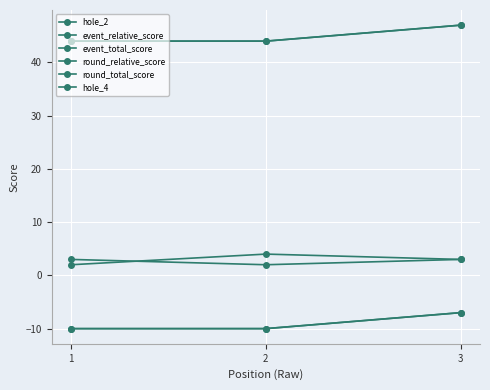

Reading left to right, transcribe all the data shown in this chart.

hole_2: 2	4	3
event_relative_score: -10	-10	-7
event_total_score: 44	44	47
round_relative_score: -10	-10	-7
round_total_score: 44	44	47
hole_4: 3	2	3